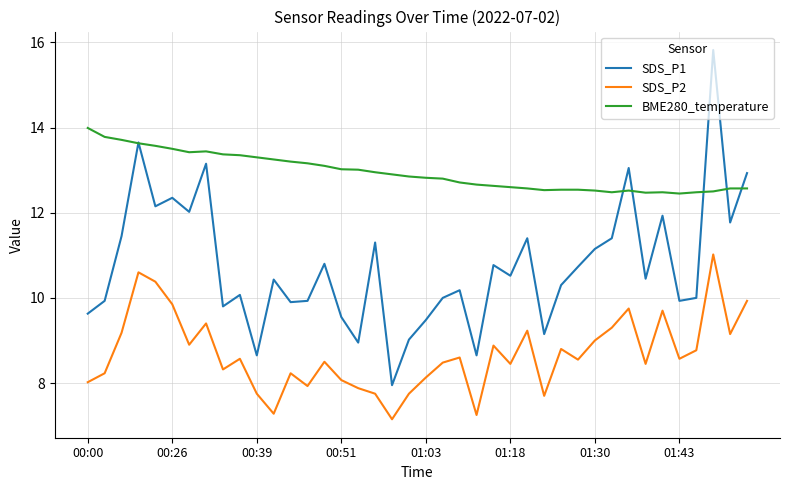

How many lines are shown in the chart?

3